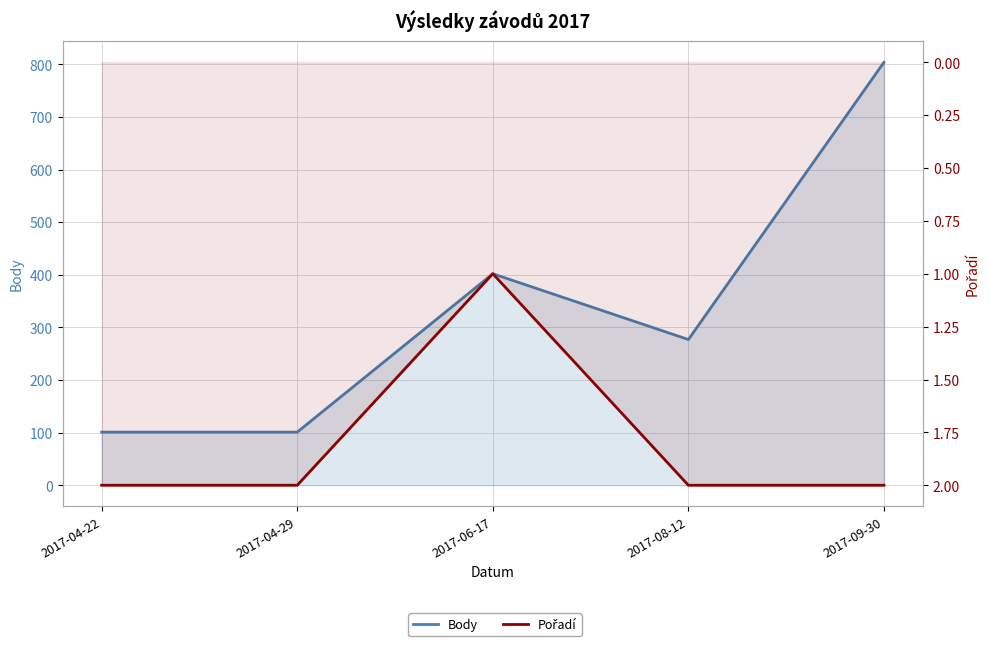

What is the greatest value displayed?

804